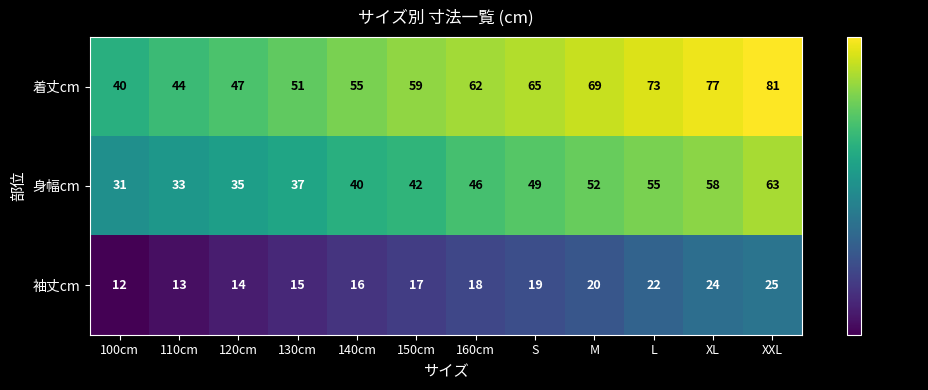

Is it true that 袖丈cm equals 19 at S?

True